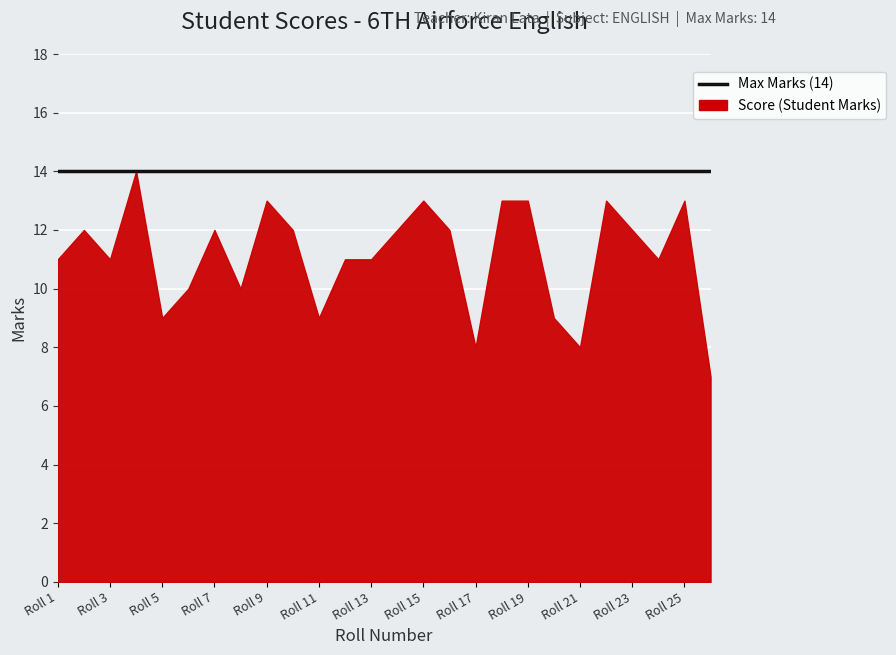

The value of Max at Roll 14 is 6. True or false?

False